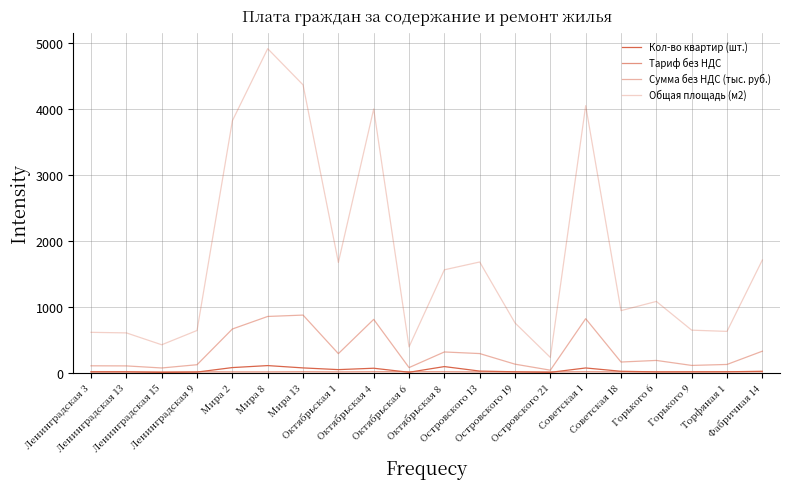

True or false: Кол-во квартир (шт.) and Тариф без НДС cross at least once.

True